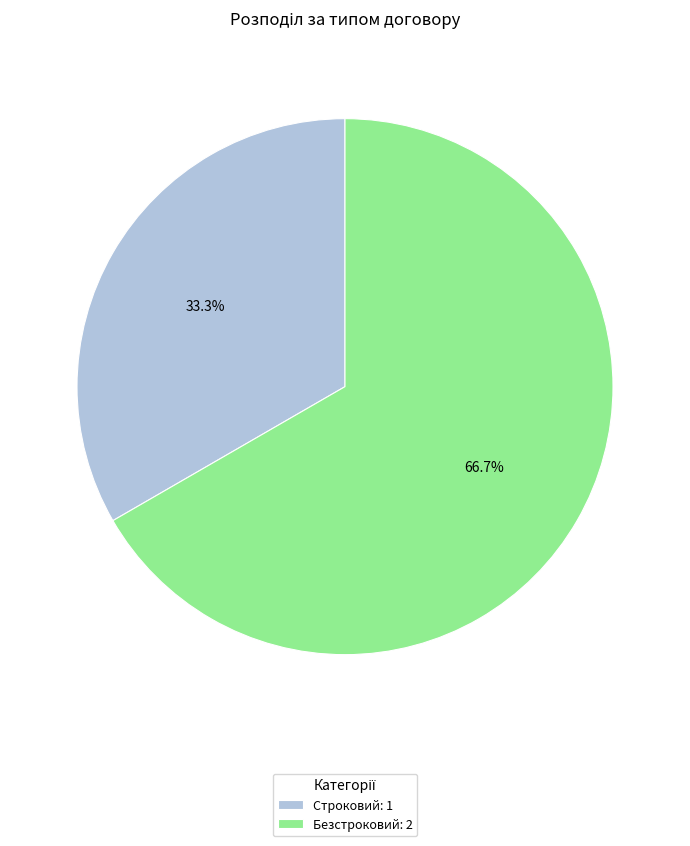

True or false: Безстроковий accounts for 67% of the total.

True